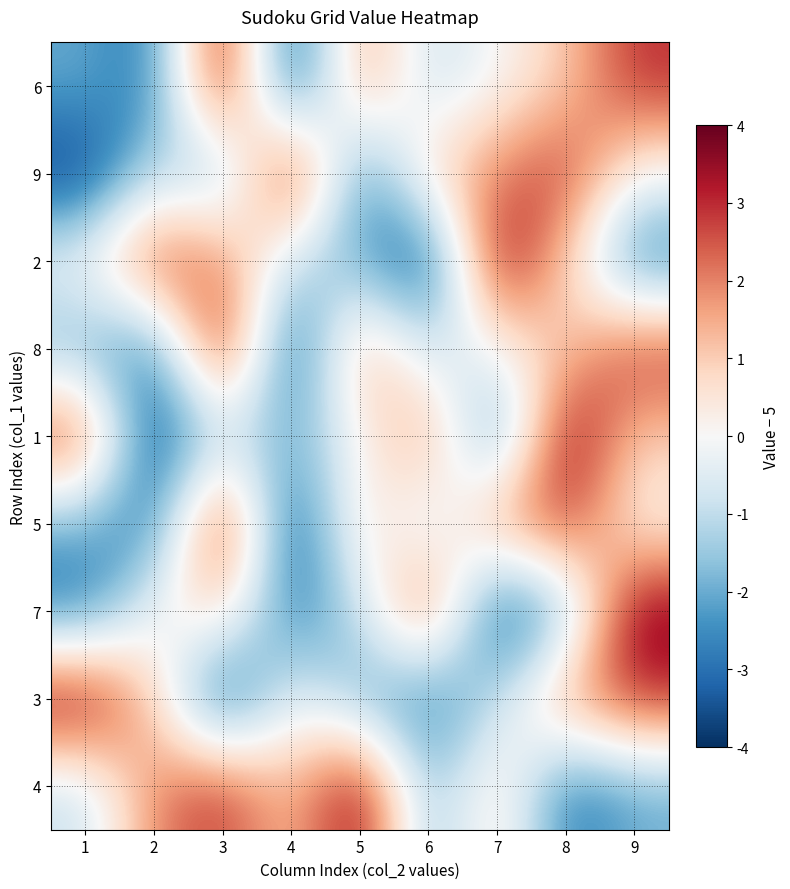

What is the difference between the highest and lowest values at 7?

8